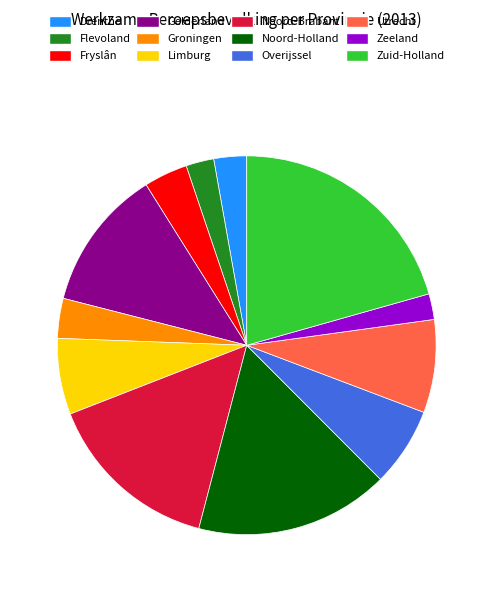

Is the sum of Groningen and Flevoland greater than half?

No